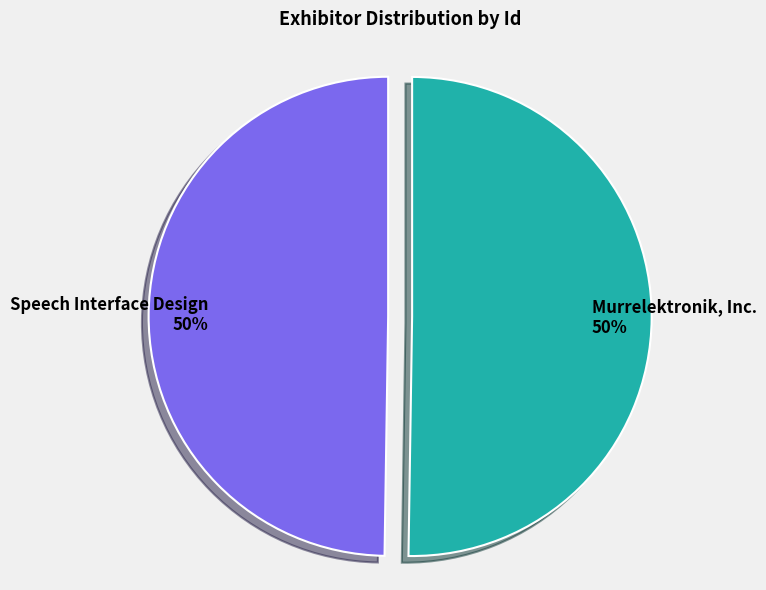

Combined, do Speech Interface Design and Murrelektronik, Inc. account for over 50%?

Yes